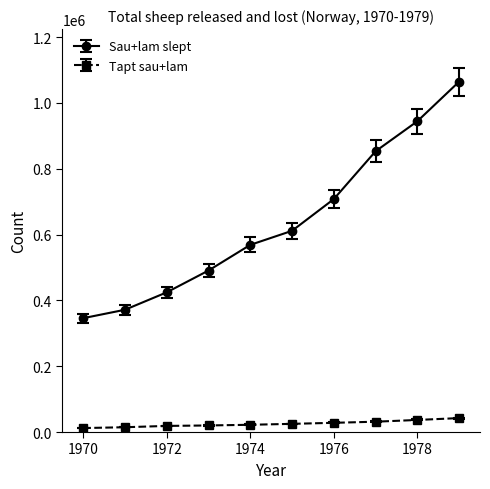

True or false: Sau+lam slept has more than 1 interior local peaks.

False